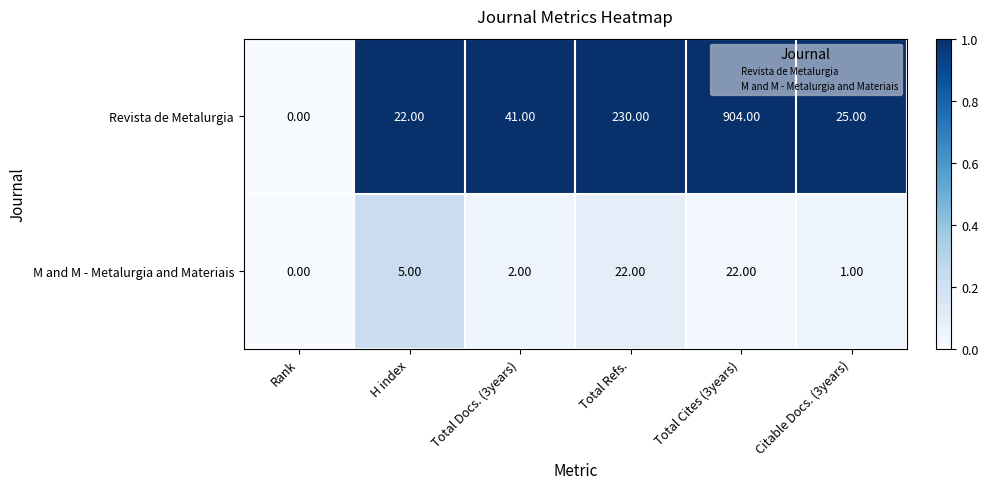

At which category is the sum across all series the highest?

Total Cites (3years)